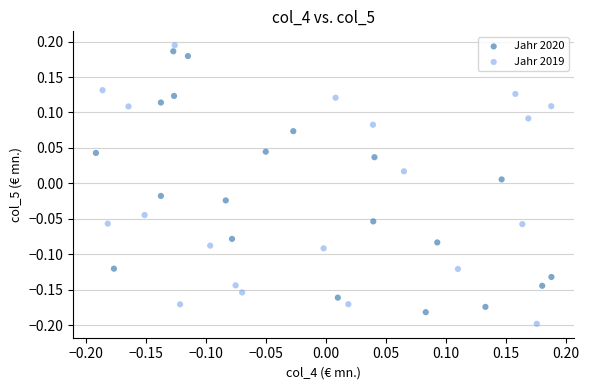

What are all the series names shown in the legend?

Jahr 2020, Jahr 2019